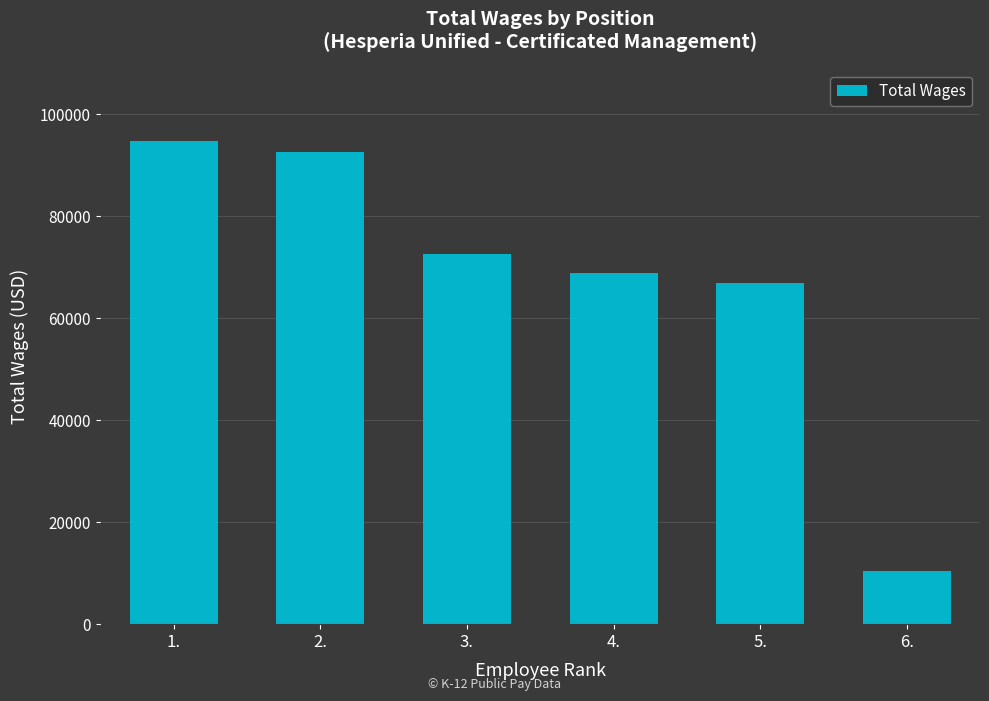

Reading left to right, transcribe all the data shown in this chart.

94647	92514	72613	68800	66907	10426